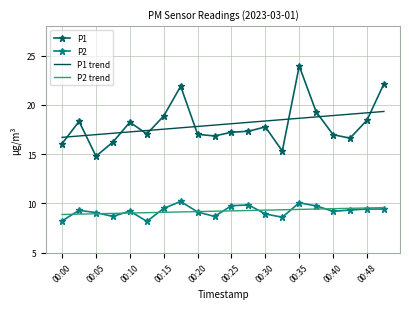

True or false: P2 and P1 intersect in this chart.

False